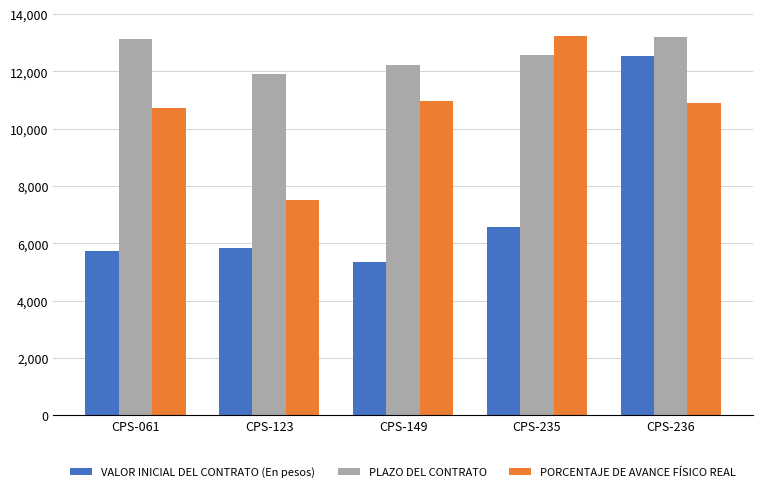

What is the greatest value displayed?

13248.0